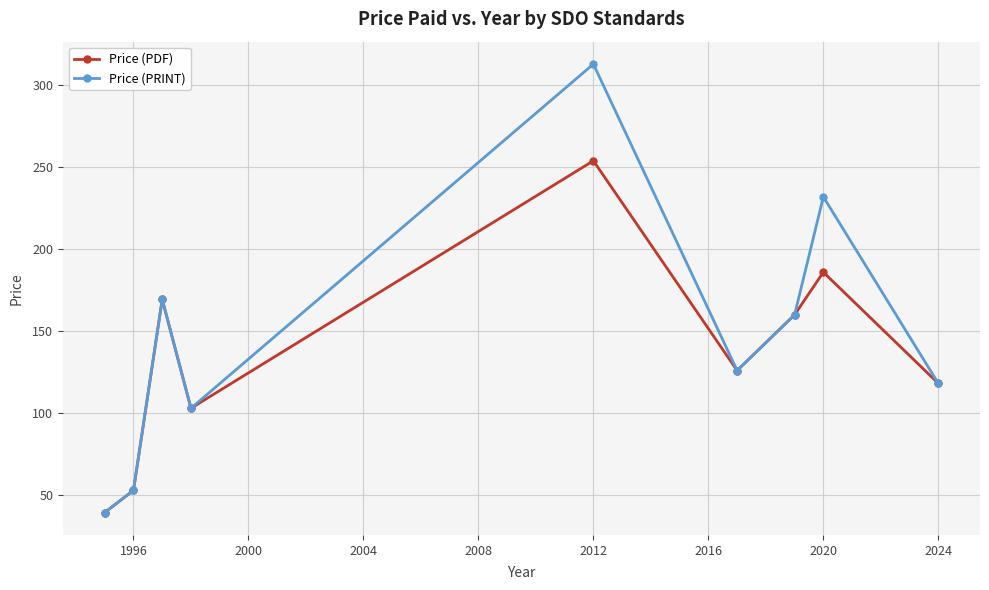

How many interior local peaks does the Price (PRINT) series have?

3